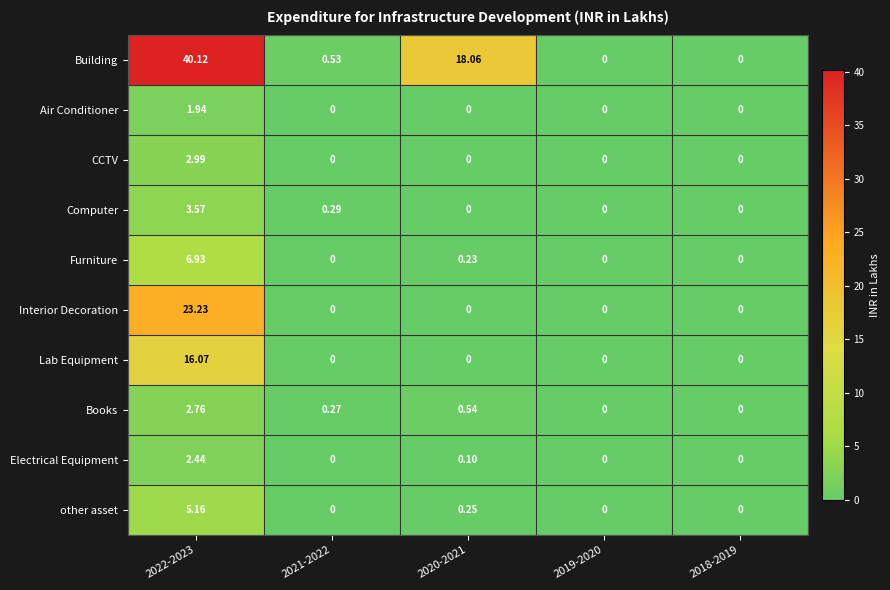

List the series in order of their peak value, lowest first.

Air Conditioner, Electrical Equipment, Books, CCTV, Computer, other asset, Furniture, Lab Equipment, Interior Decoration, Building